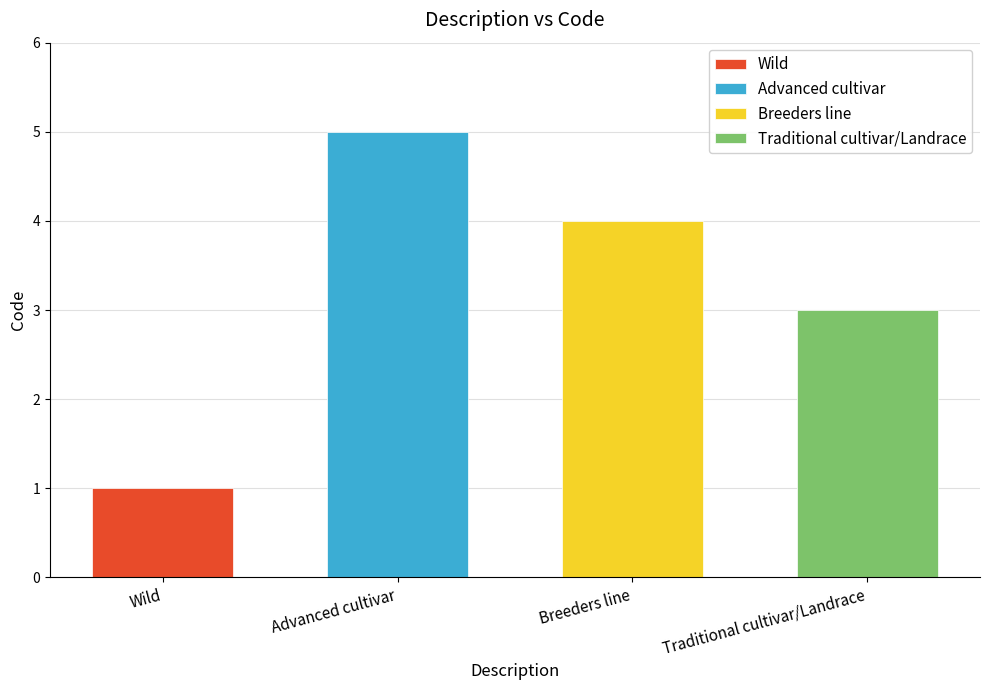

Is it true that the value at Wild is 1?

False